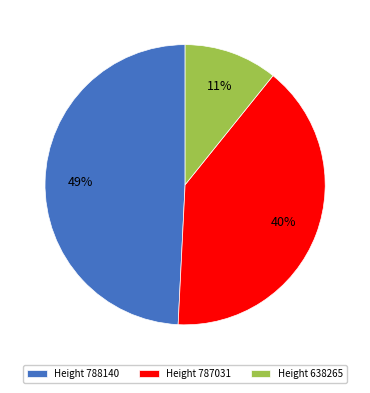

Count the number of slices in the pie.

3